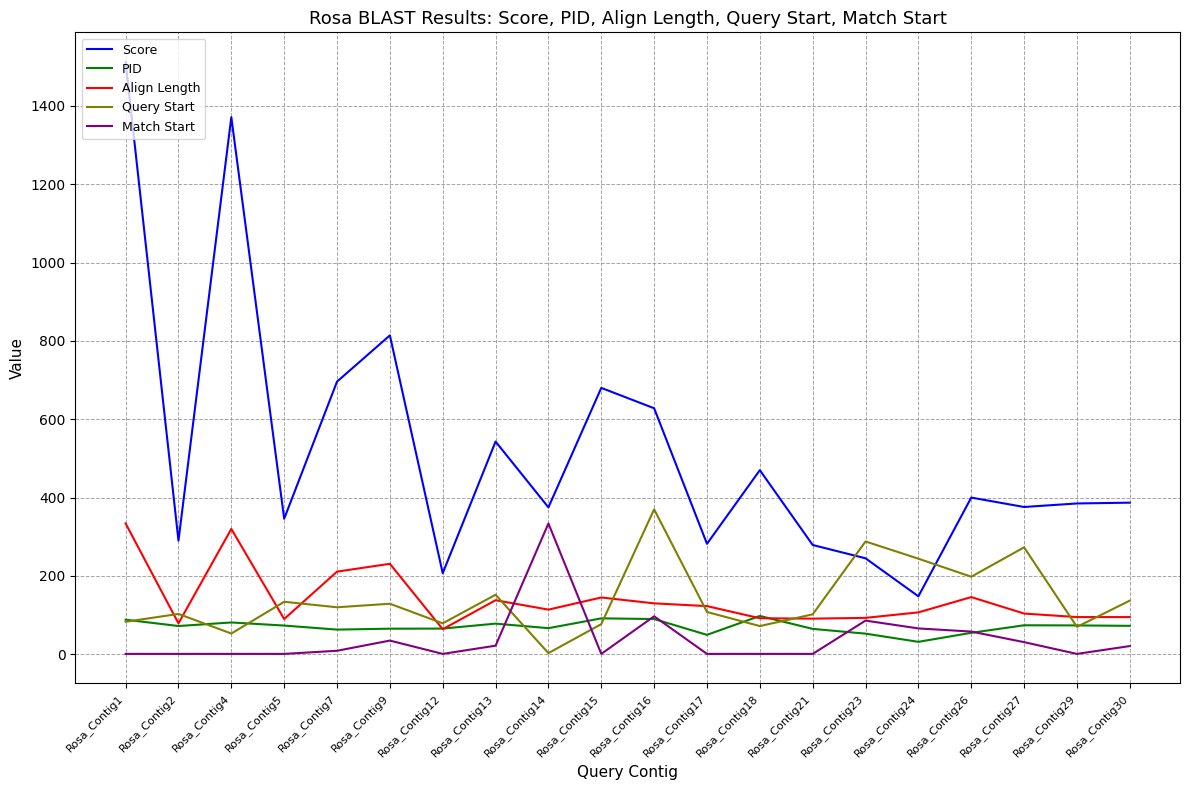

What is the sum of all Query Start values?

2795.0